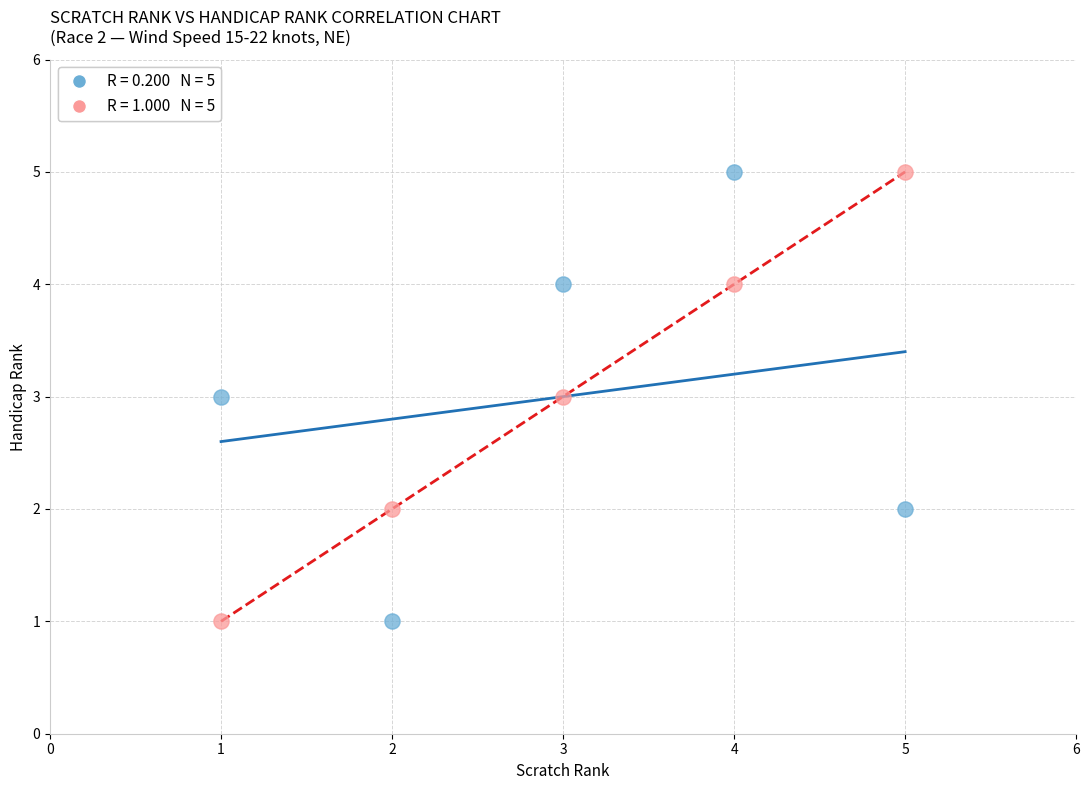

Across all data points, what is the average X value?

3